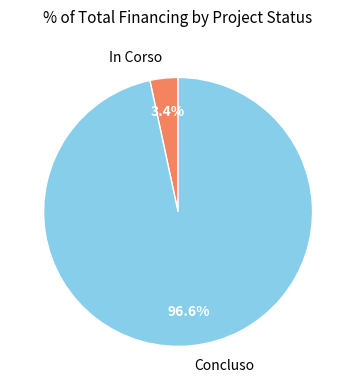

Between Concluso and In Corso, which is larger?

Concluso